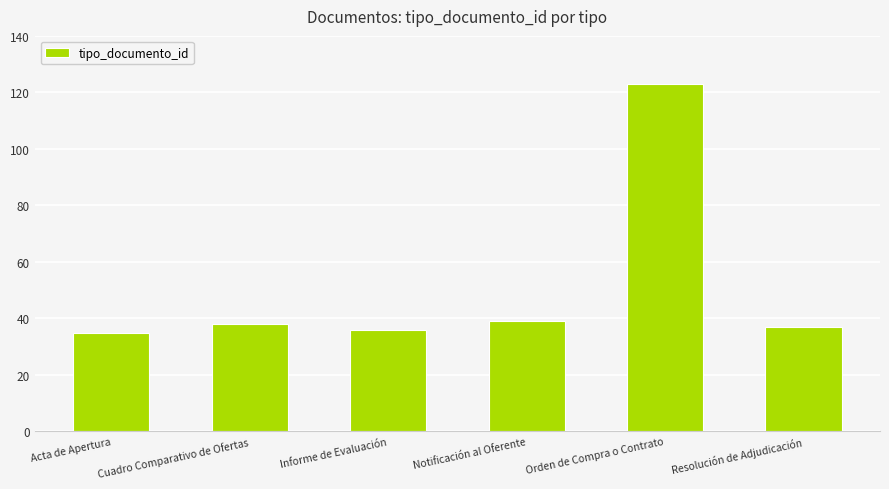

Reading left to right, what are all the values shown in this chart?

Acta de Apertura=35	Cuadro Comparativo de Ofertas=38	Informe de Evaluación=36	Notificación al Oferente=39	Orden de Compra o Contrato=123	Resolución de Adjudicación=37